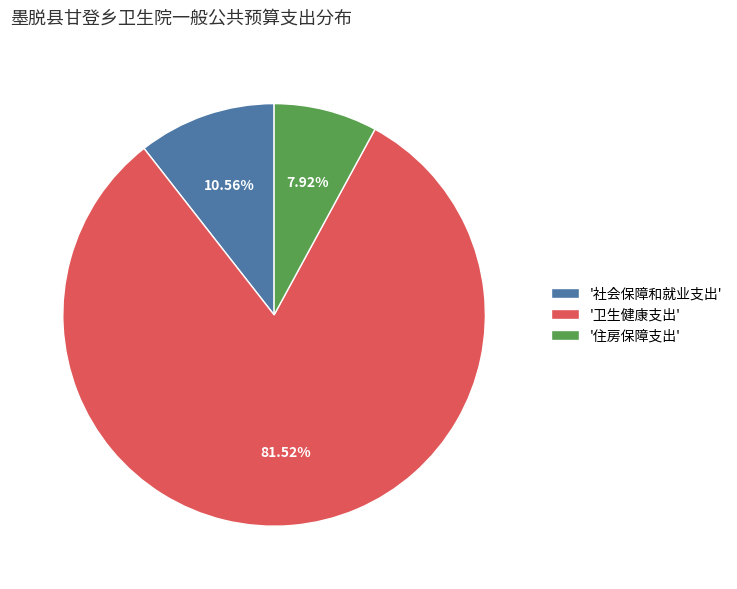

Which category has the biggest portion of the pie?

'卫生健康支出'